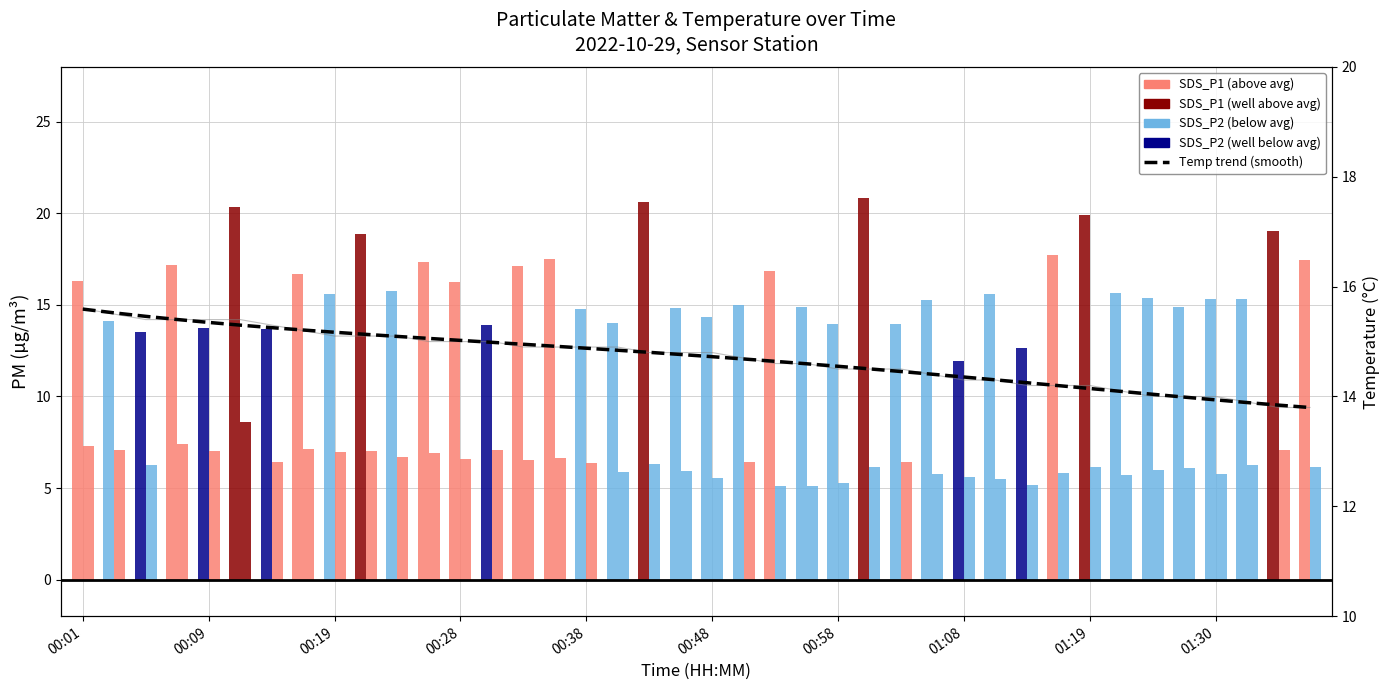

Reading left to right, transcribe all the data shown in this chart.

SDS_P1: 16.3	14.1	13.5	17.2	13.7	20.3	13.7	16.7	15.6	18.9	15.8	17.3	16.3	13.9	17.1	17.5	14.8	14.0	20.6	14.8	14.3	15.0	16.9	14.9	14.0	20.8	14.0	15.3	11.9	15.6	12.7	17.7	19.9	15.6	15.4	14.9	15.3	15.3	19.0	17.4
SDS_P2: 7.3	7.1	6.3	7.4	7.0	8.6	6.4	7.1	7.0	7.0	6.7	6.9	6.6	7.1	6.5	6.6	6.4	5.9	6.3	5.9	5.6	6.4	5.1	5.1	5.3	6.1	6.4	5.8	5.6	5.5	5.2	5.8	6.2	5.7	6.0	6.1	5.8	6.3	7.1	6.1
Temp smooth (trend): 15.6	15.5	15.5	15.4	15.3	15.3	15.3	15.2	15.2	15.1	15.1	15.1	15.0	15.0	15.0	14.9	14.9	14.8	14.8	14.8	14.7	14.7	14.6	14.6	14.6	14.5	14.5	14.4	14.4	14.3	14.3	14.2	14.1	14.1	14.0	14.0	13.9	13.9	13.8	13.8
Temp: 15.6	15.5	15.4	15.4	15.4	15.4	15.3	15.2	15.1	15.1	15.1	15.0	15.0	15.0	14.9	14.9	14.9	14.9	14.8	14.8	14.8	14.7	14.6	14.6	14.5	14.5	14.5	14.4	14.3	14.3	14.2	14.2	14.2	14.1	14.0	14.0	14.0	13.9	13.8	13.8